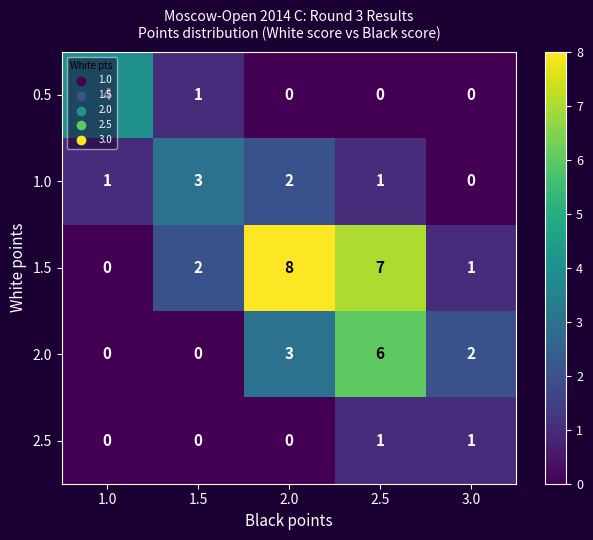

Which category has the highest value across all series?

2.0